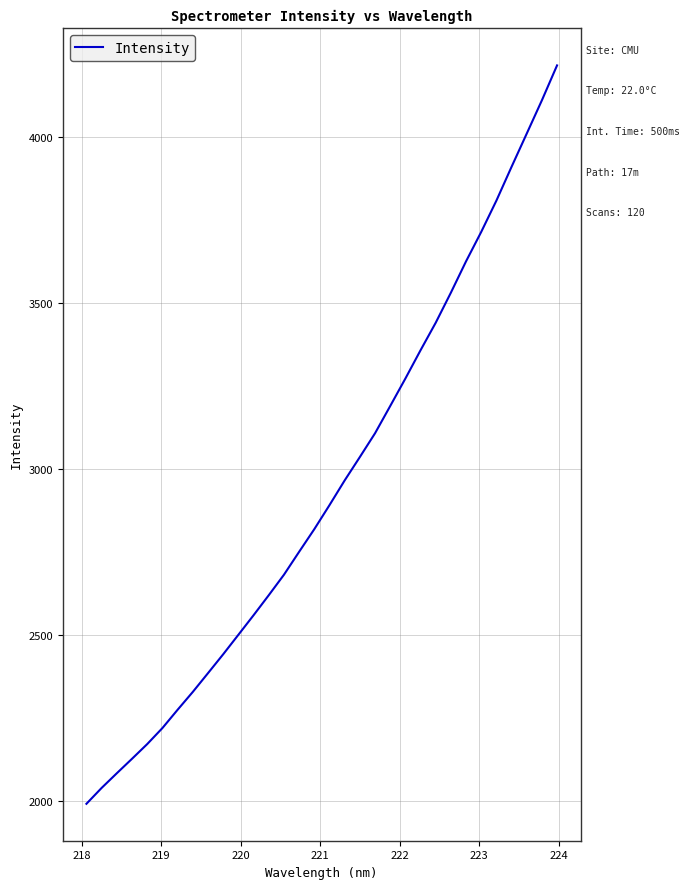

What is the maximum value shown in the chart?

4216.4